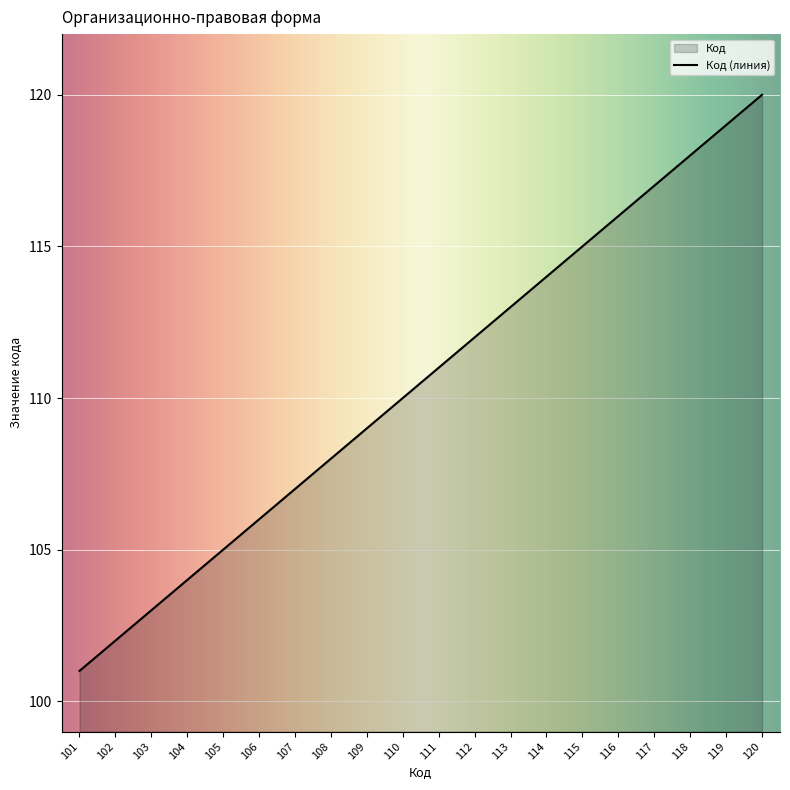

At which category does the chart reach its minimum across all series?

101